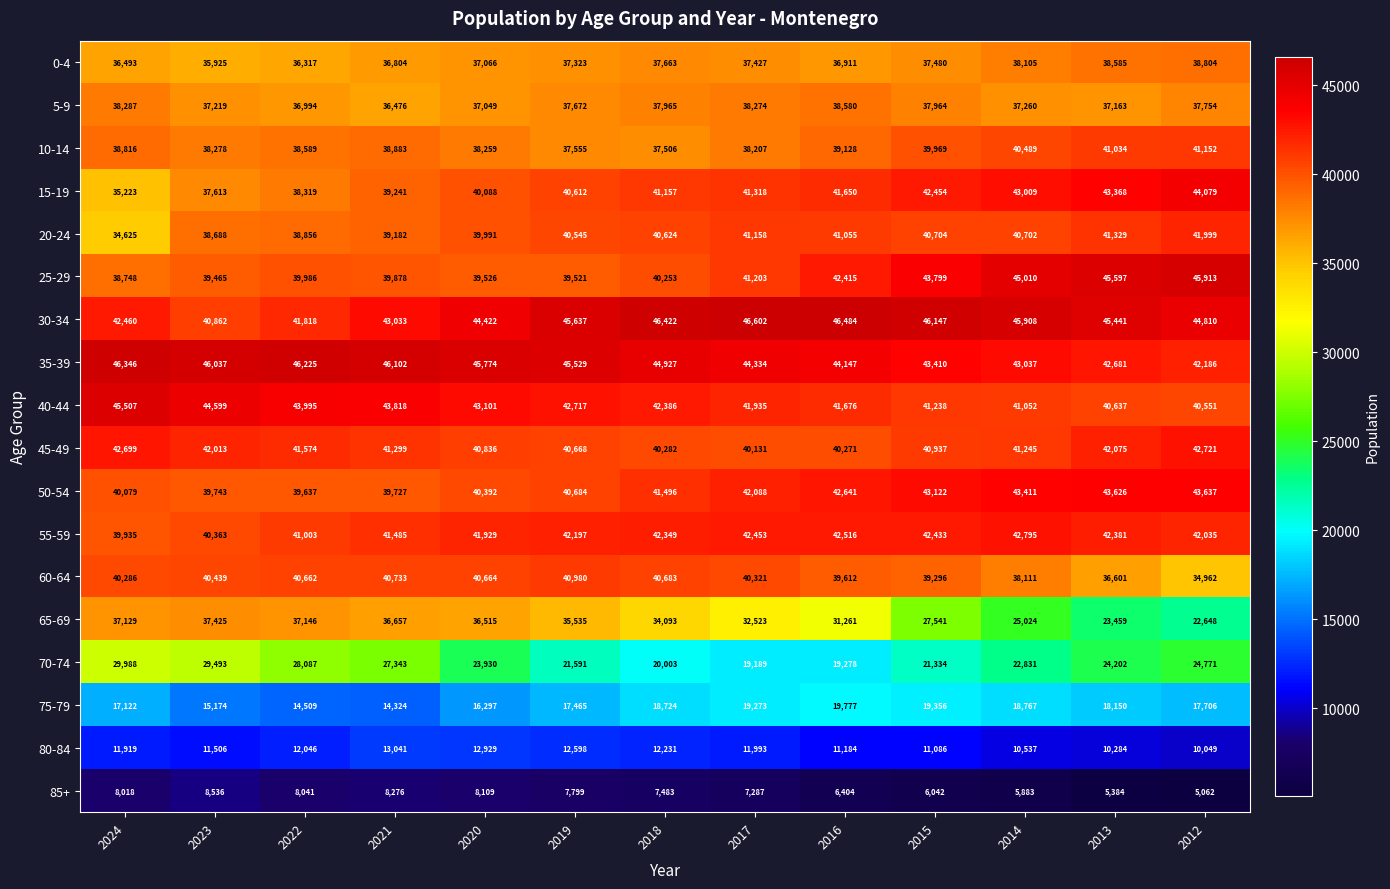

List the labels in order of 25-29 value, smallest first.

2024, 2023, 2019, 2020, 2021, 2022, 2018, 2017, 2016, 2015, 2014, 2013, 2012